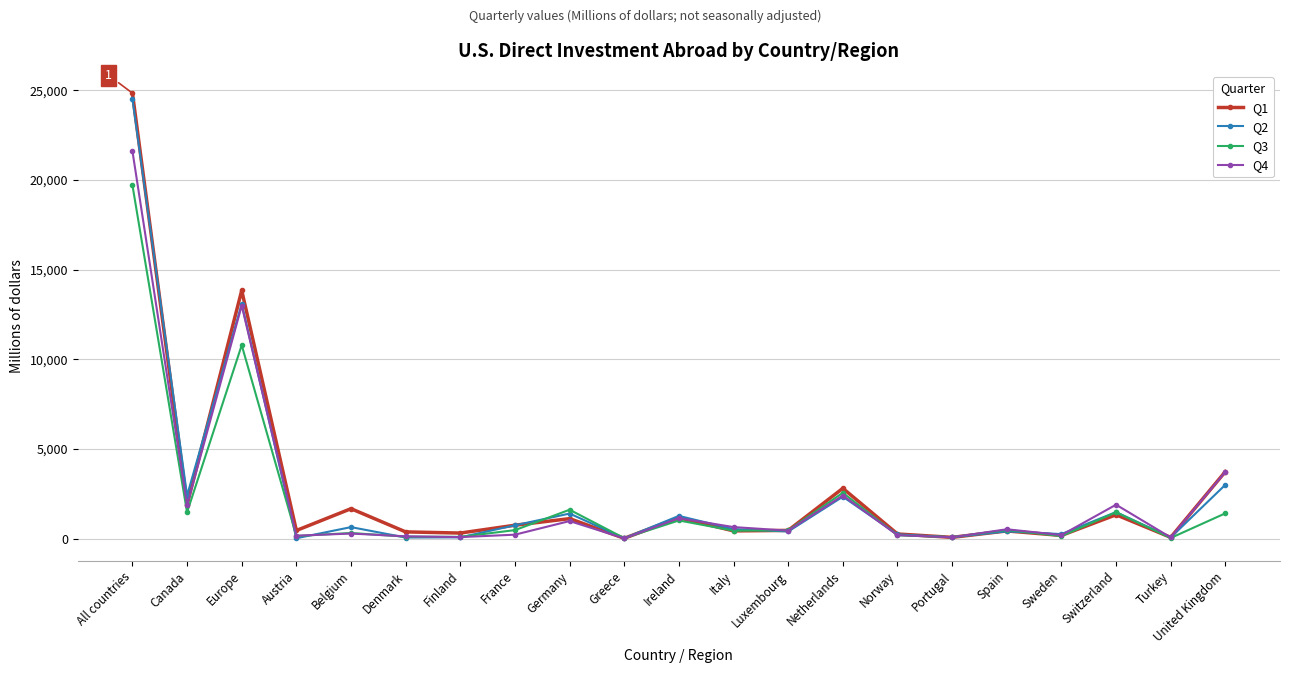

The value of Q2 at Netherlands is 3597. True or false?

False